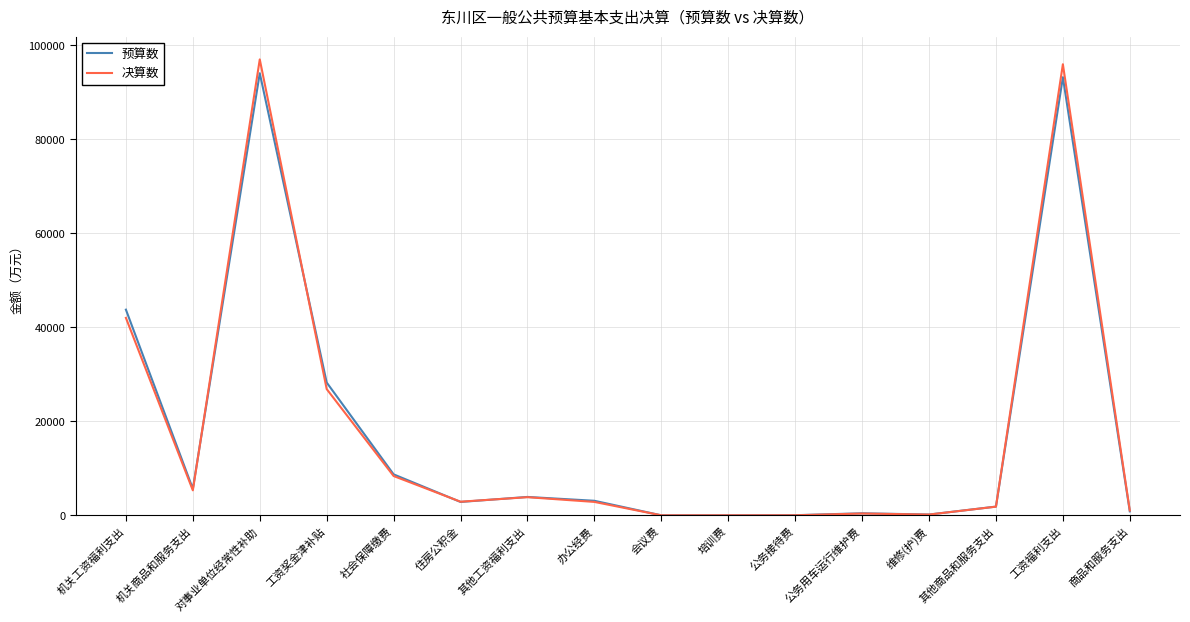

What is the difference between the 预算数 values at 维修(护)费 and 办公经费?

2926